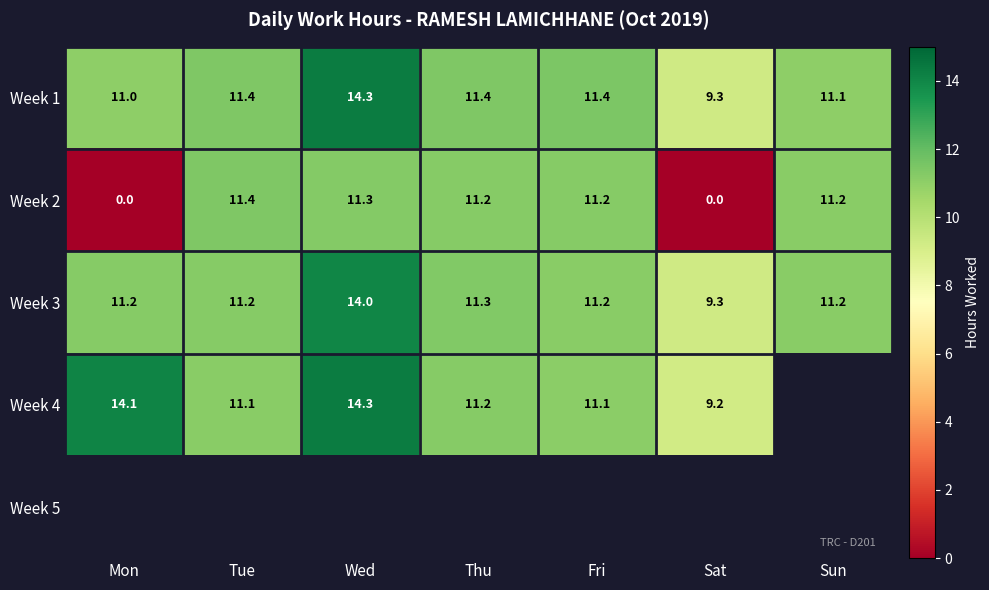

True or false: Week 1 has a value of 14.3 at Wed.

True